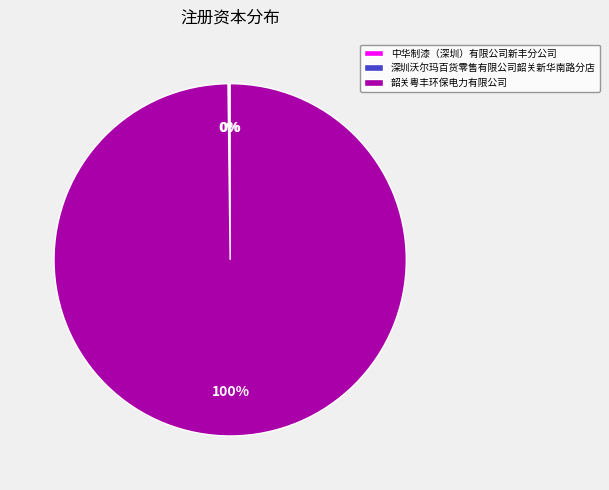

What percentage is the 韶关粤丰环保电力有限公司 slice, to the nearest percent?

100%